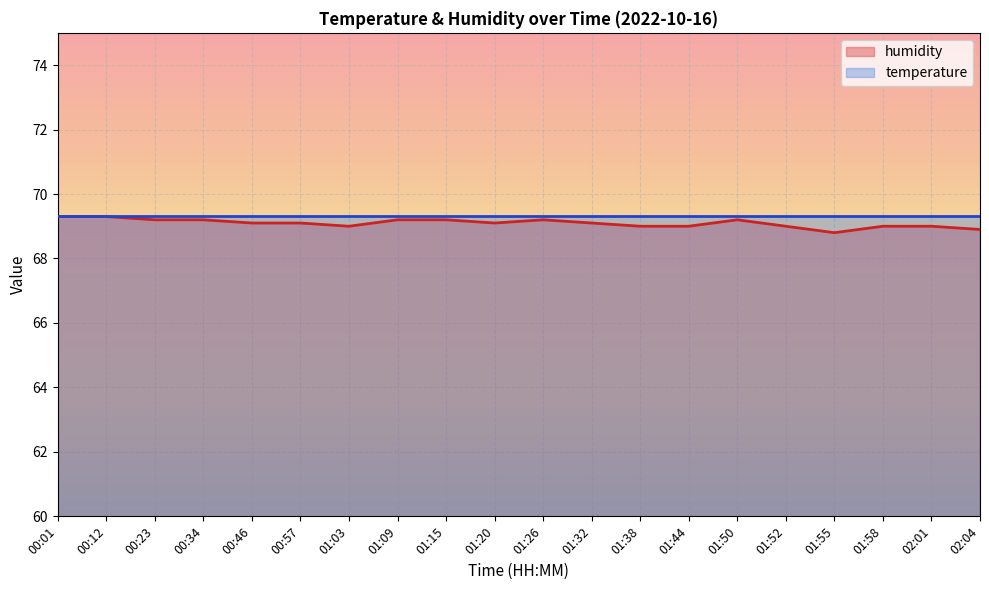

Which series has the largest range (max minus min)?

humidity